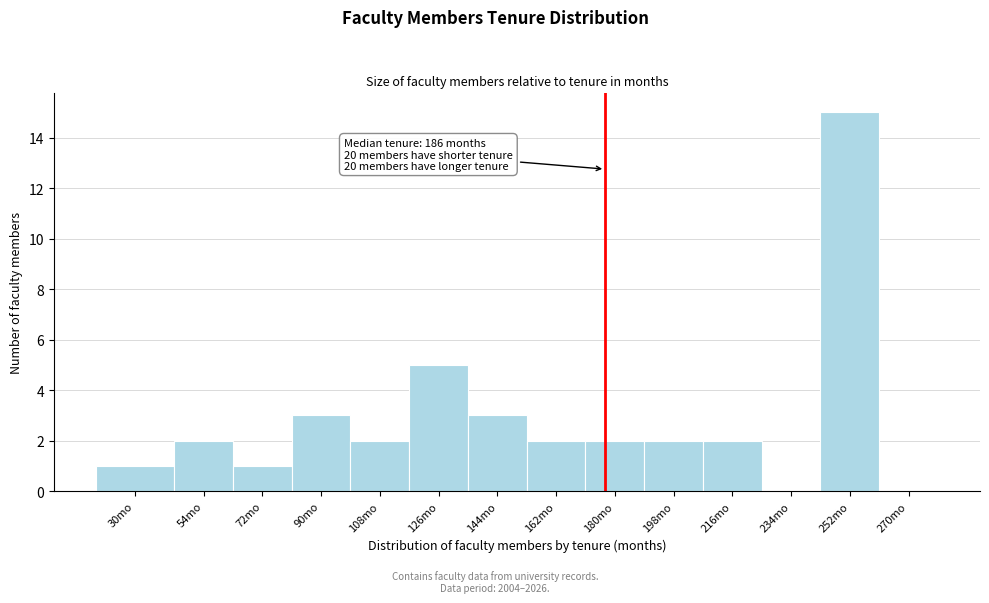

Reading right to left, what are all the values shown in this chart?

270mo=0	252mo=15	234mo=0	216mo=2	198mo=2	180mo=2	162mo=2	144mo=3	126mo=5	108mo=2	90mo=3	72mo=1	54mo=2	30mo=1